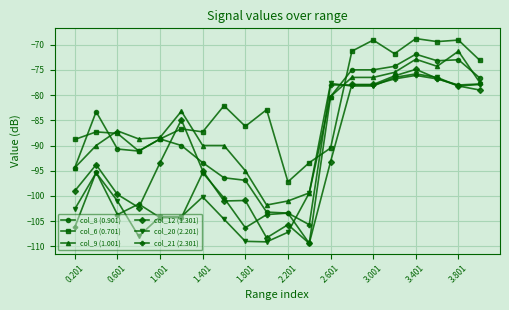

True or false: col_9 (1.001) and col_21 (2.301) intersect in this chart.

True